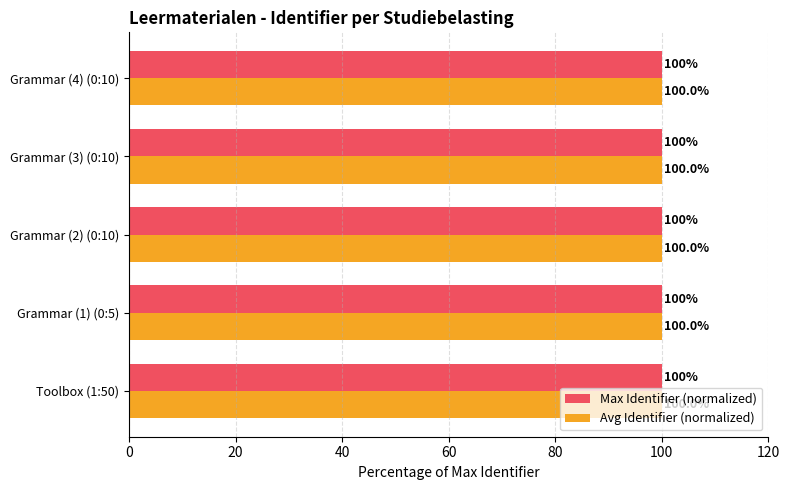

What is the greatest value displayed?

100.0